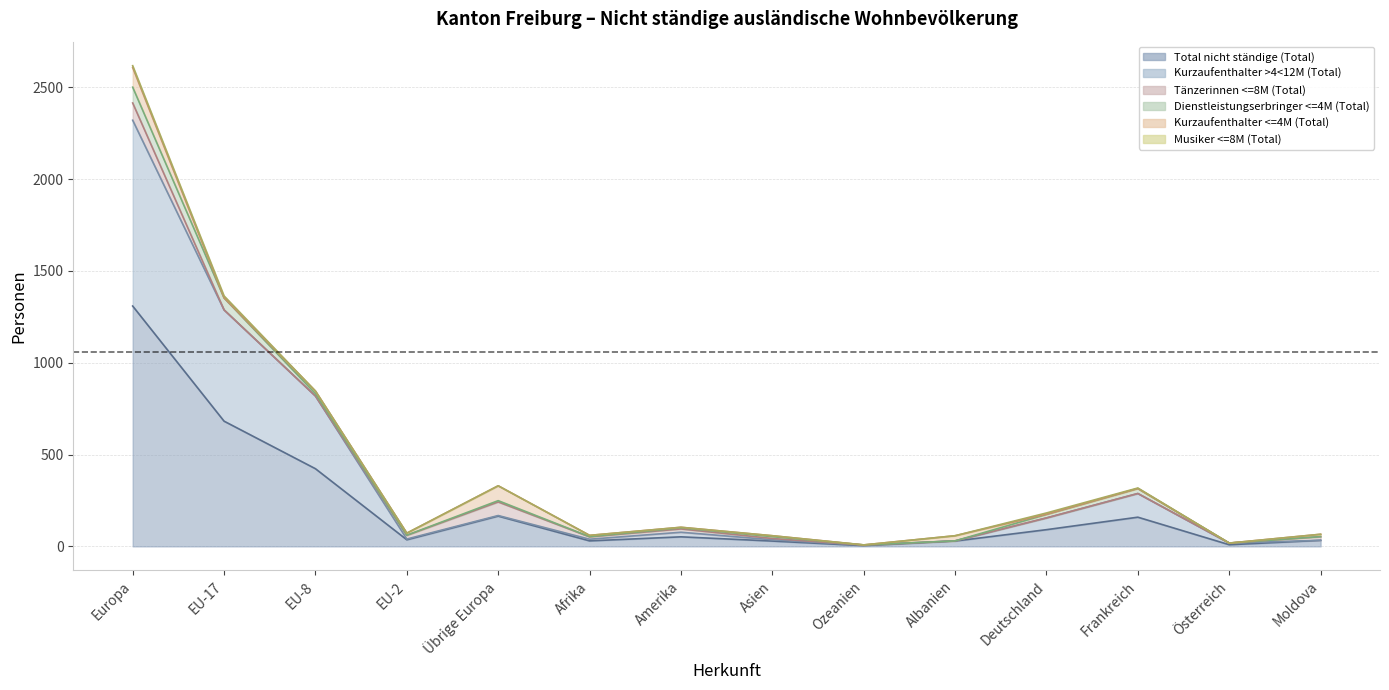

Is it true that Total nicht ständige (Total) equals 423 at EU-8?

True